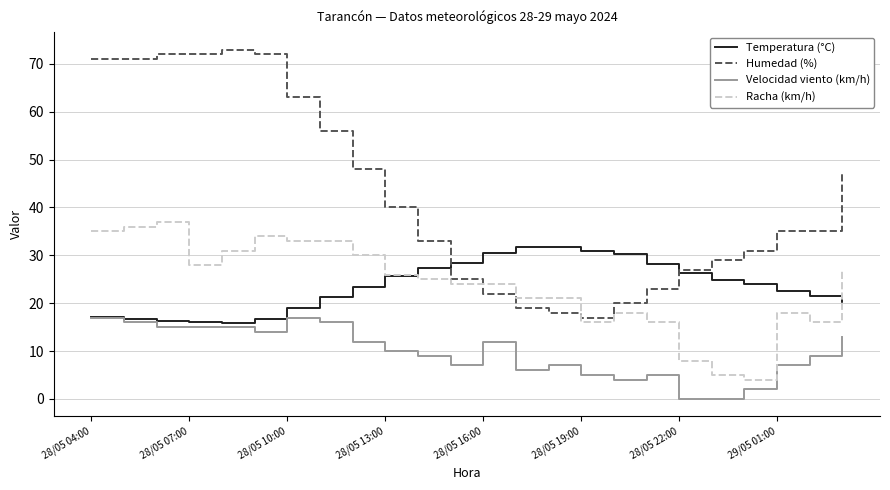

What is the greatest value displayed?

73.0